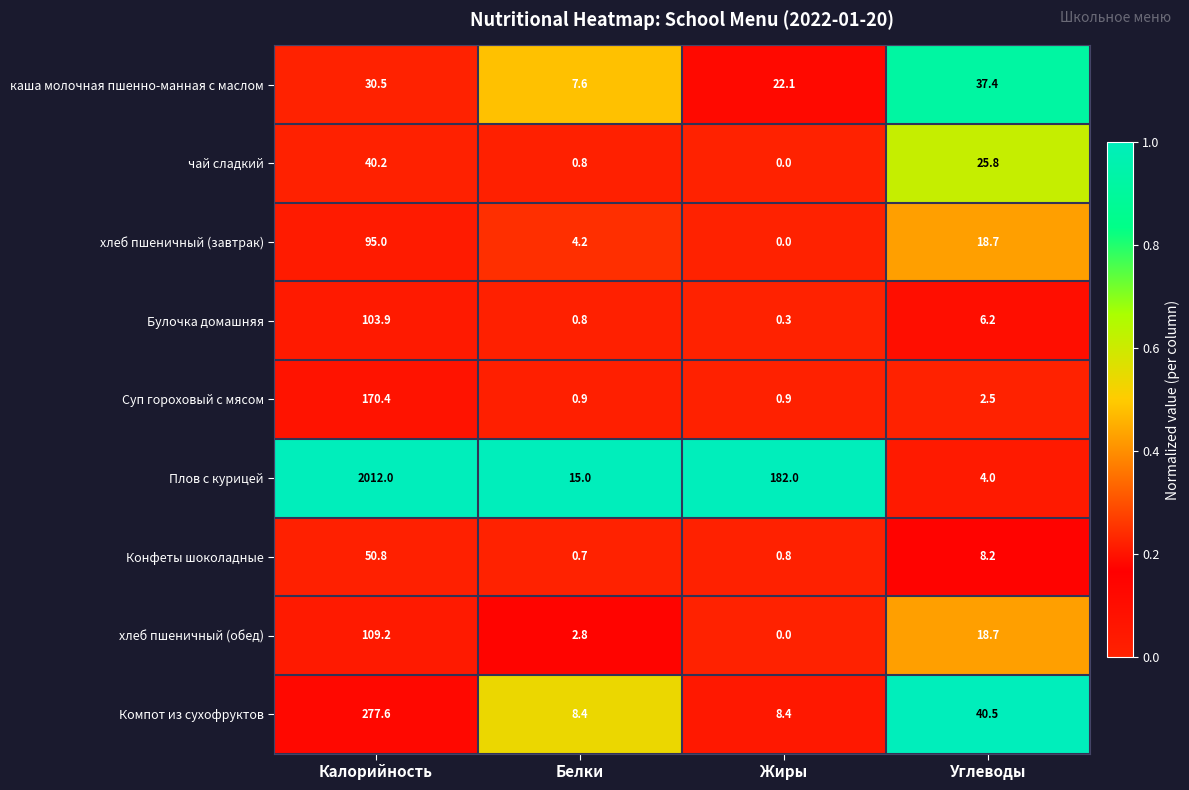

Is it true that каша молочная пшенно-манная с маслом equals 22.2 at Углеводы?

False